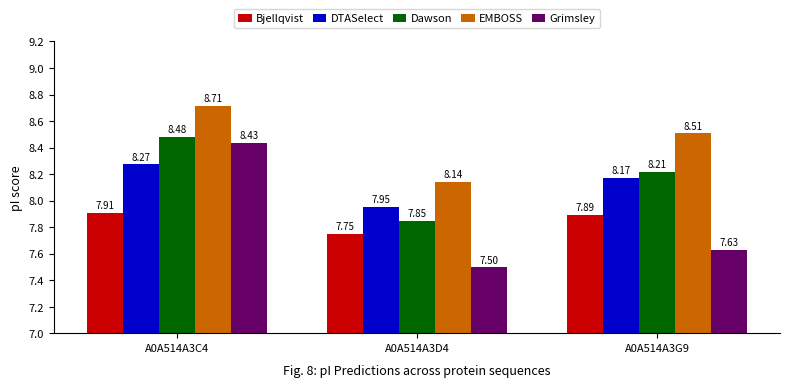

Rank the series at A0A514A3D4 from lowest to highest value.

Grimsley, Bjellqvist, Dawson, DTASelect, EMBOSS